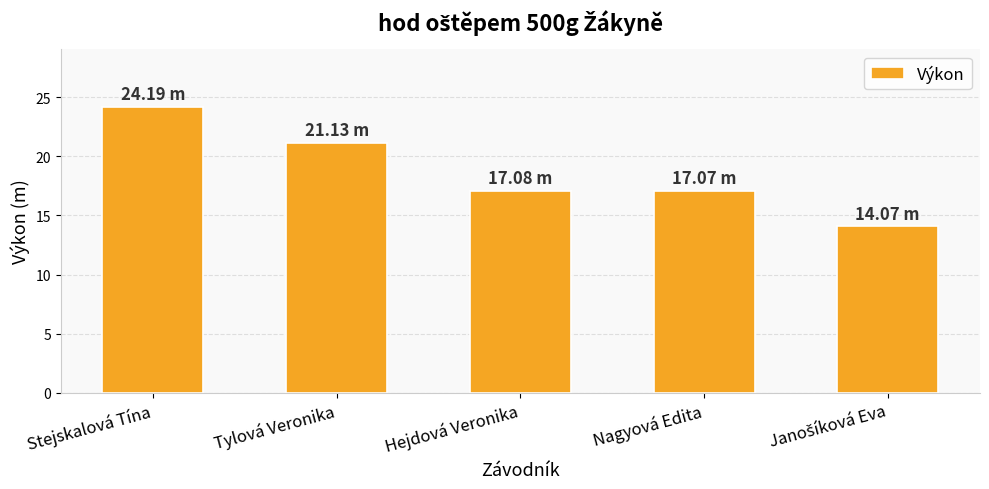

What is the sum of all values?

93.5